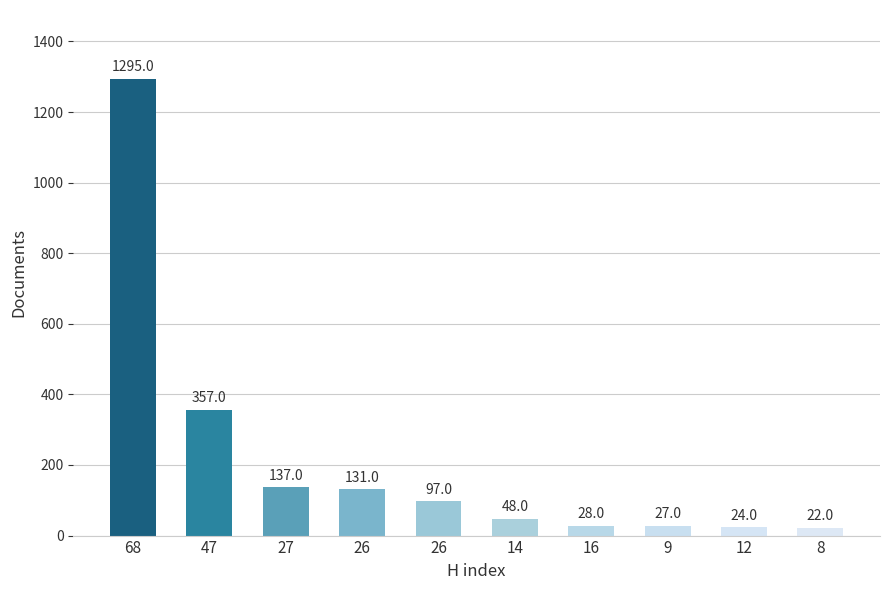

Which has a higher value, 68 or 16?

68